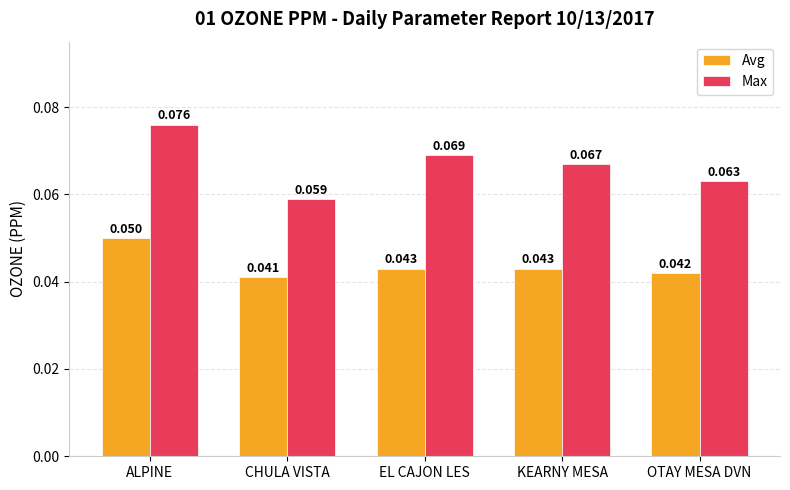

Is the value of Max at CHULA VISTA greater than the value of Avg at OTAY MESA DVN?

Yes